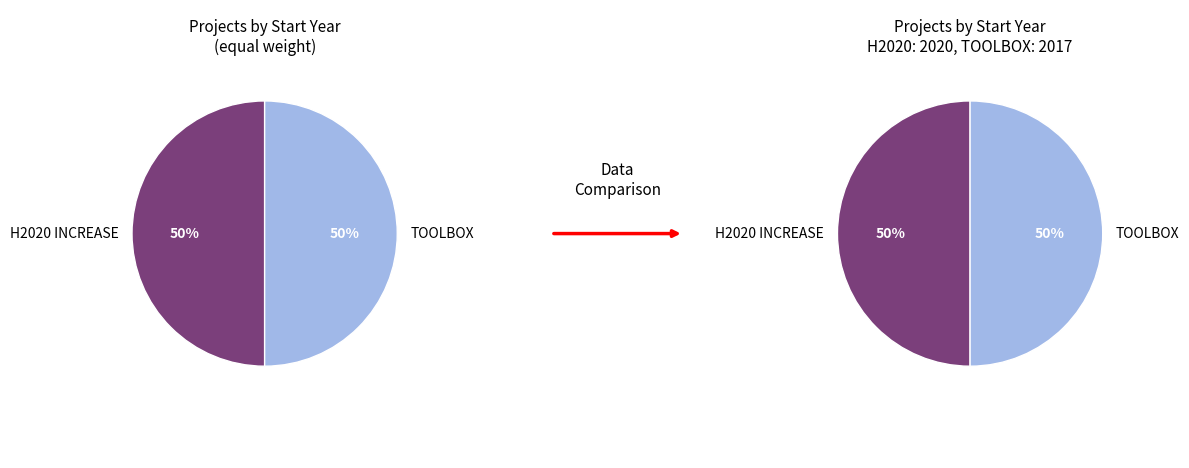

To the nearest percent, what is the average slice percentage?

50%